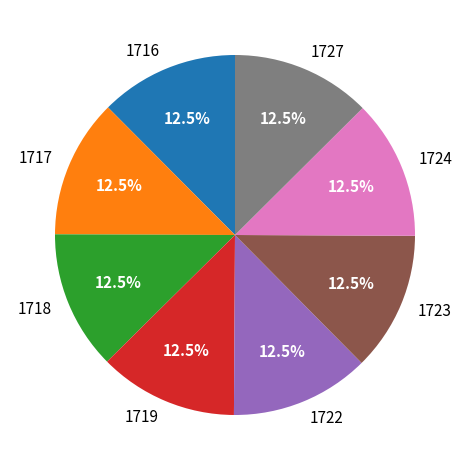

What is the ratio of the value at 1716 to the value at 1722?

1.0